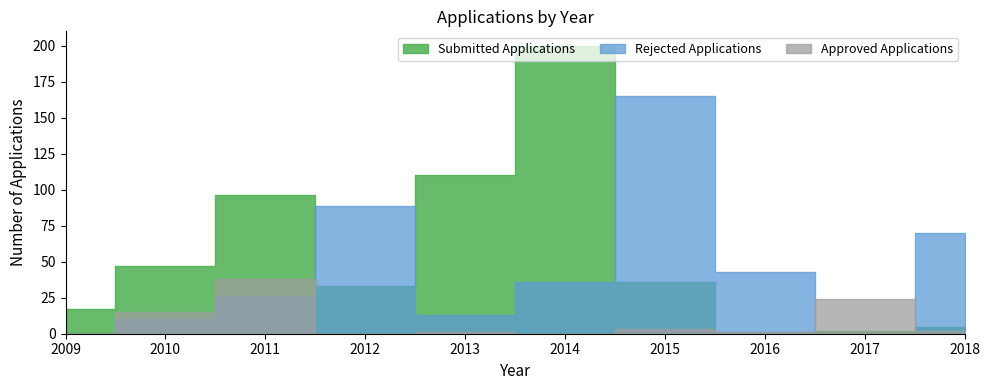

Which series has the widest spread of values?

Submitted Applications